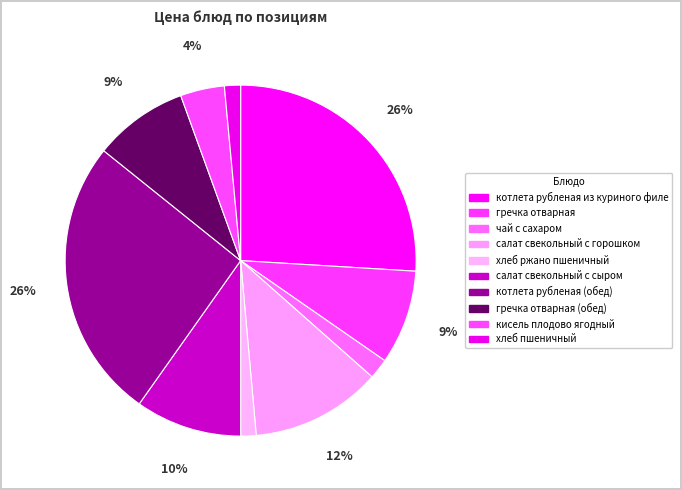

Is there any slice that represents more than half of the pie?

No